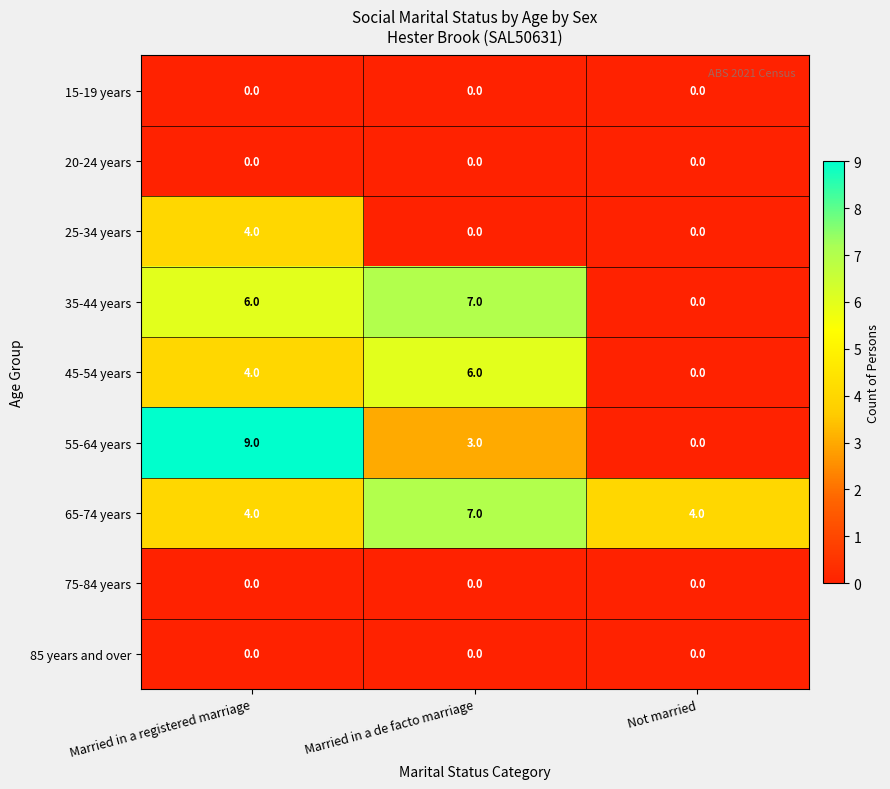

What is the approximate value of 45-54 years at Married in a registered marriage?

4